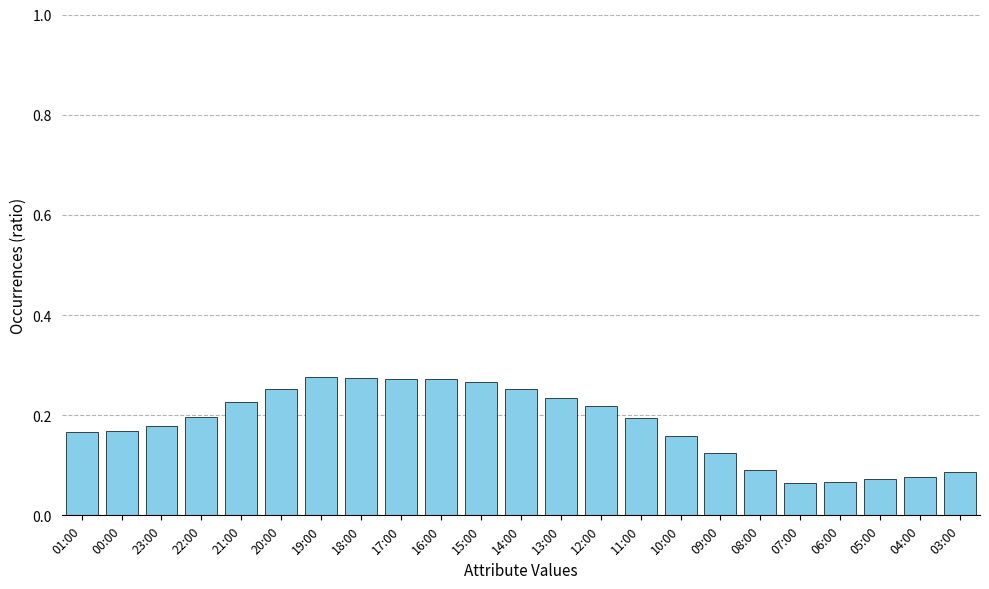

Between 12:00 and 18:00, which is larger?

18:00